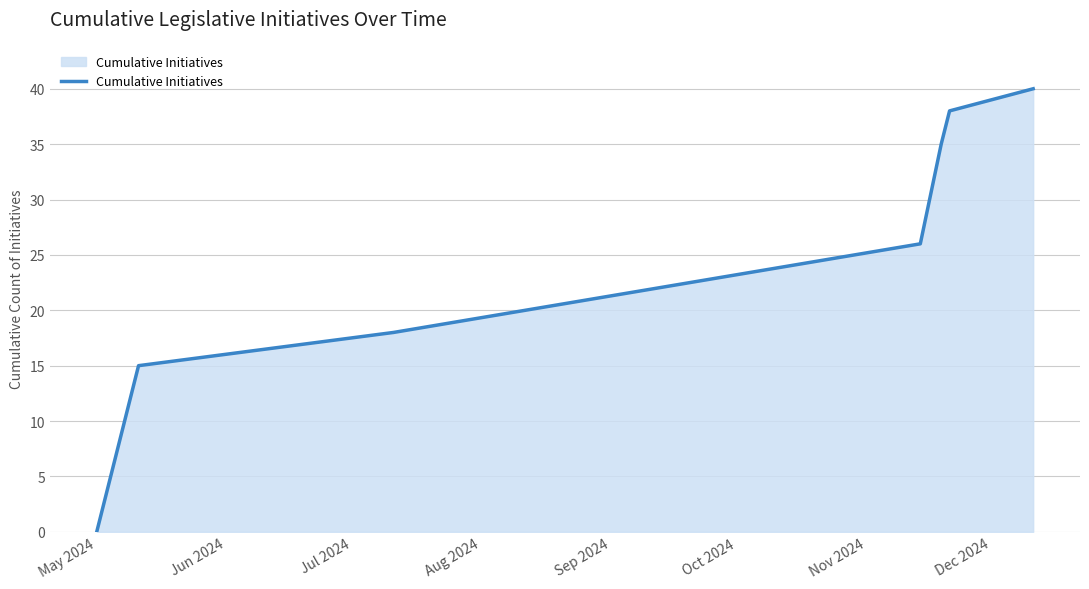

True or false: the data has more than 2 interior local peaks.

False